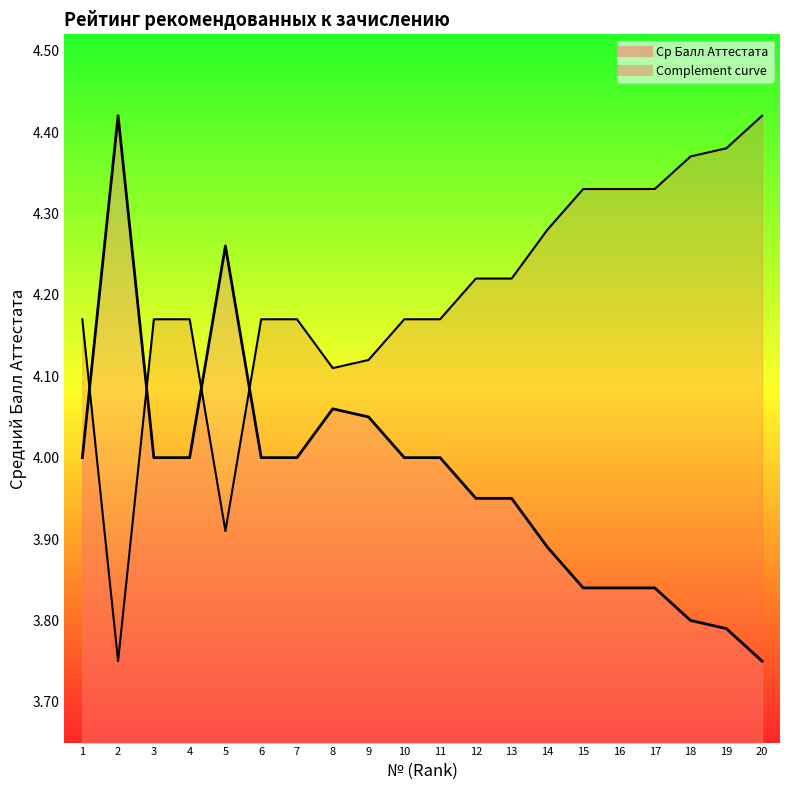

Approximately how many times larger is the value at 16 compared to 5?

1.1